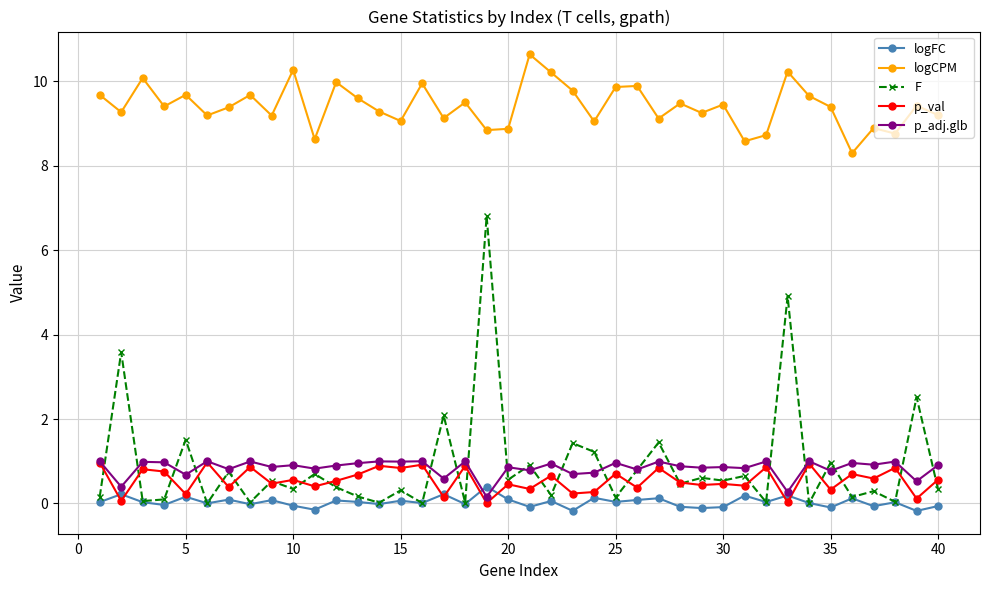

How many lines are shown in the chart?

5